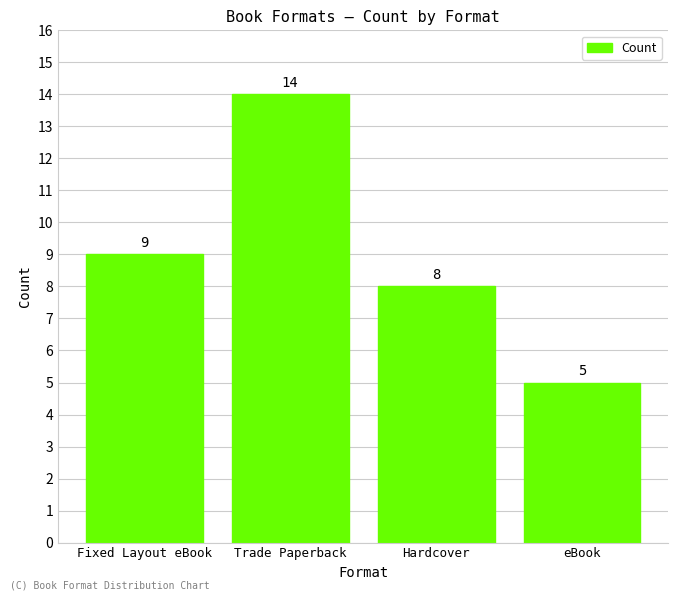

What is the greatest value displayed?

14